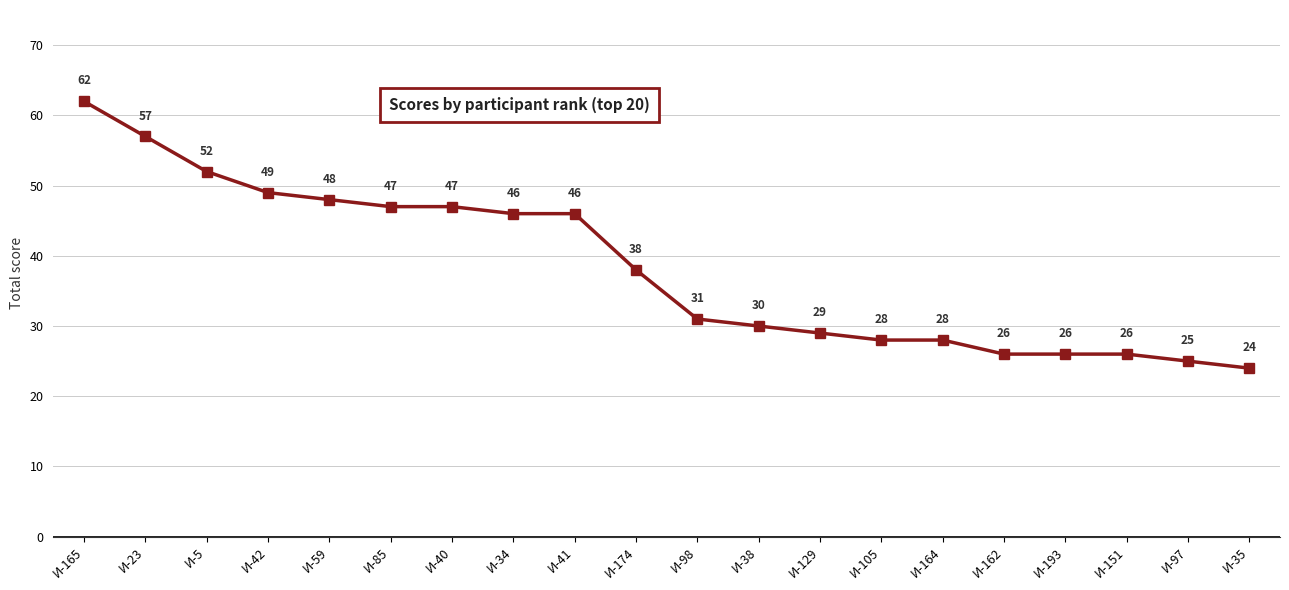

Between И-165 and И-98, which is larger?

И-165